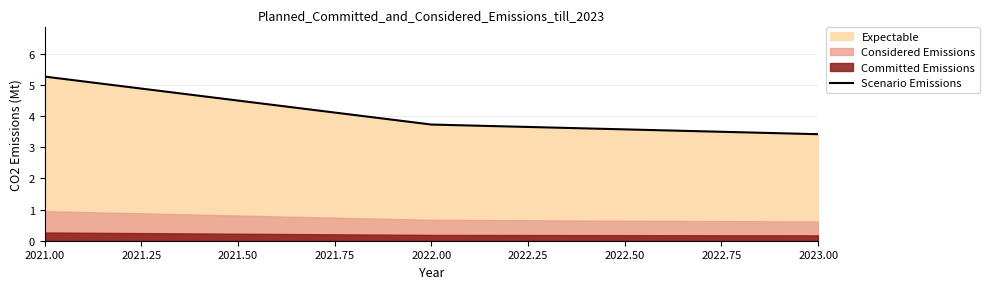

At which label does Scenario Emissions reach its peak?

2021.00